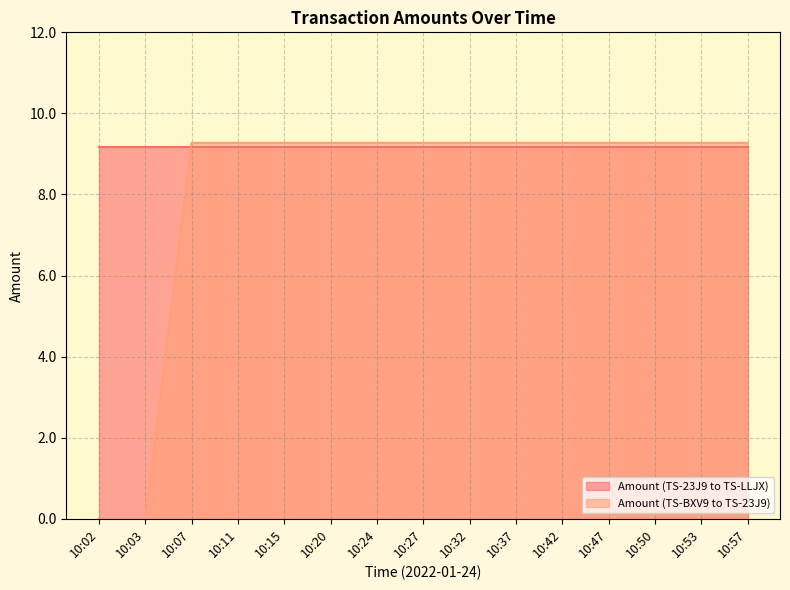

What is the sum of all values?

120.6